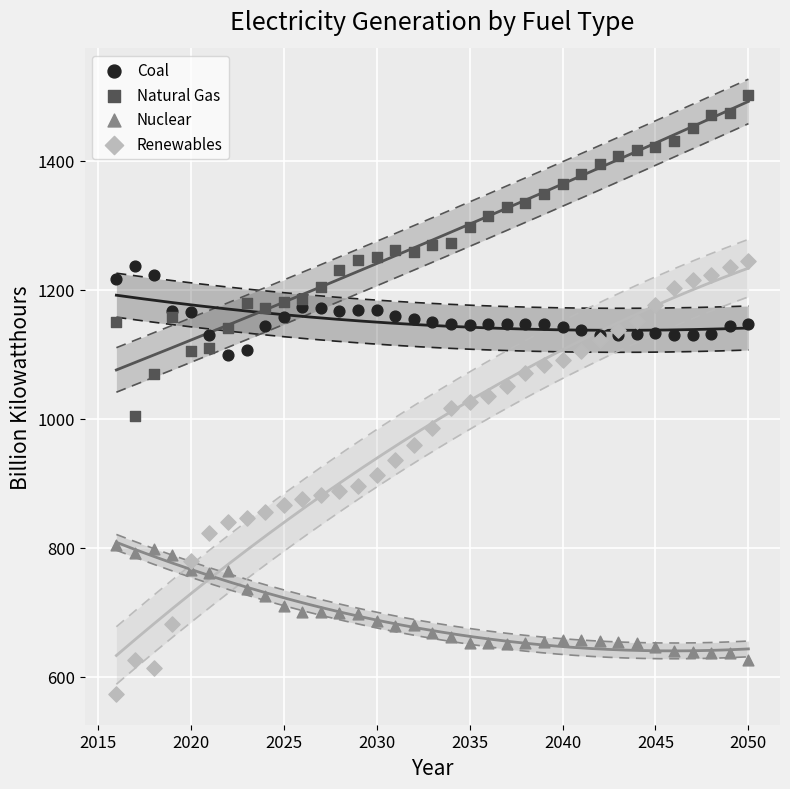

What are all the series names shown in the legend?

Coal, Natural Gas, Nuclear, Renewables